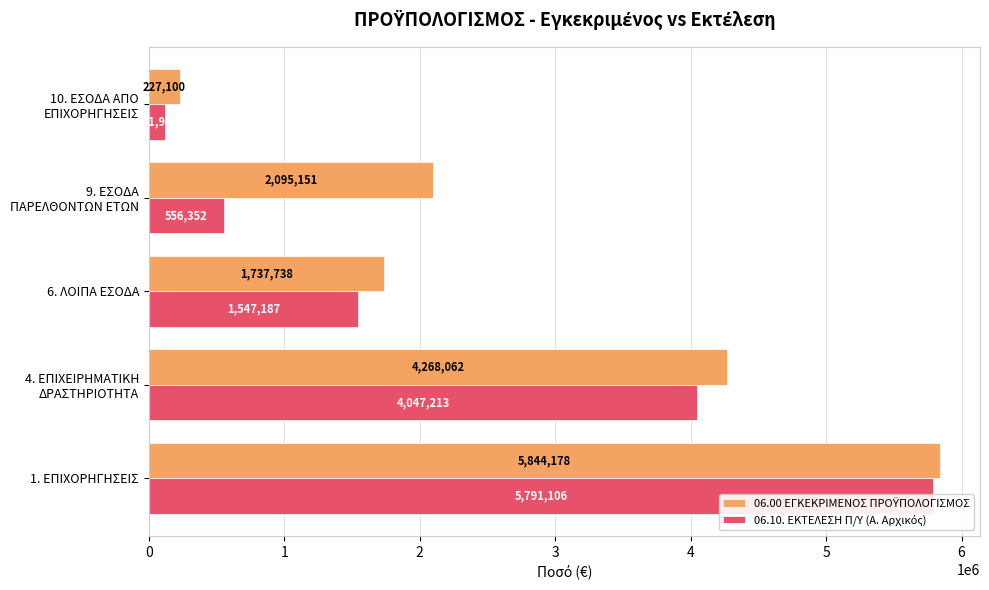

Reading right to left, transcribe all the data shown in this chart.

06.00 ΕΓΚΕΚΡΙΜΕΝΟΣ ΠΡΟΫΠΟΛΟΓΙΣΜΟΣ: 227100.5	2095150.8	1737738.3	4268061.7	5844178.0
06.10. ΕΚΤΕΛΕΣΗ Π/Υ (Α. Αρχικός): 121985.1	556351.8	1547186.9	4047213.2	5791105.8